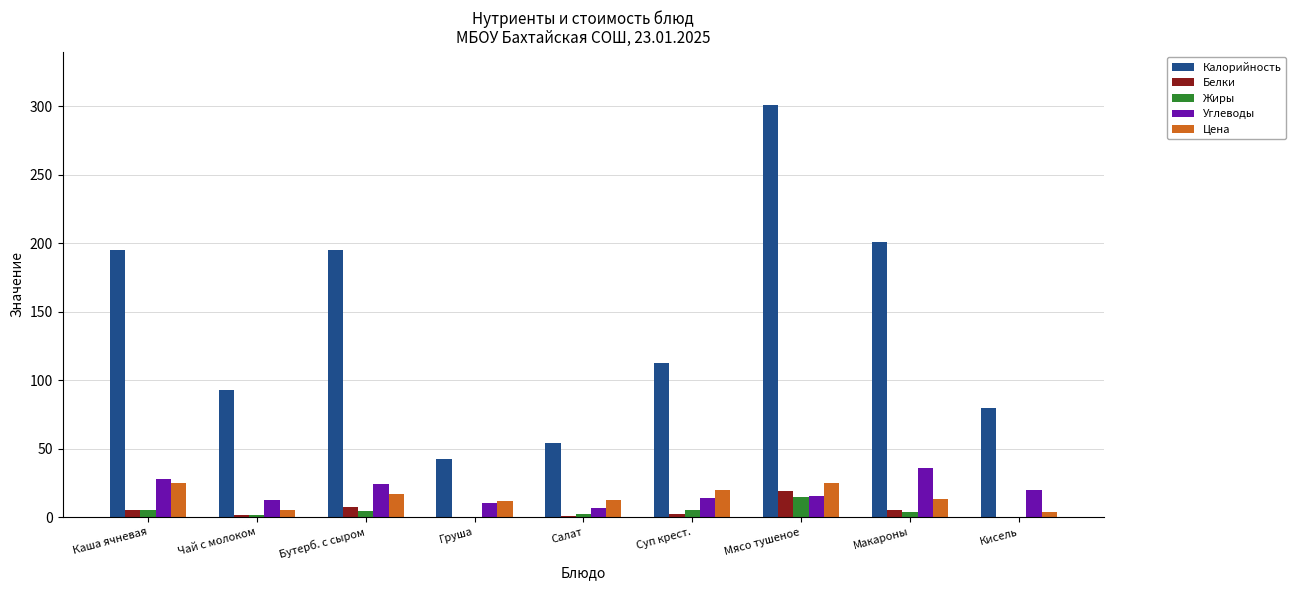

The Белки series shows 19.0 at Мясо тушеное. True or false?

True